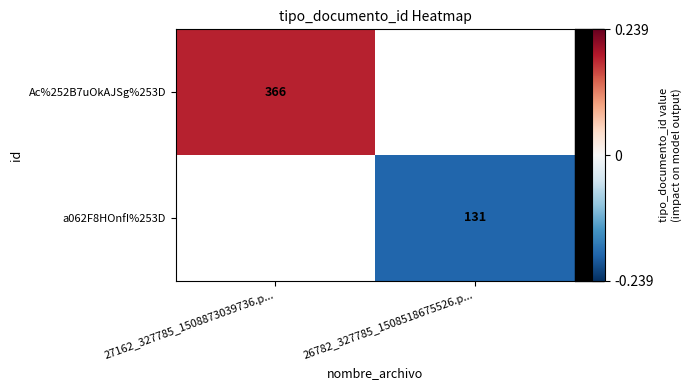

Which category has the lowest value in the Ac%252B7uOkAJSg%253D series?

27162_327785_1508873039736.p...